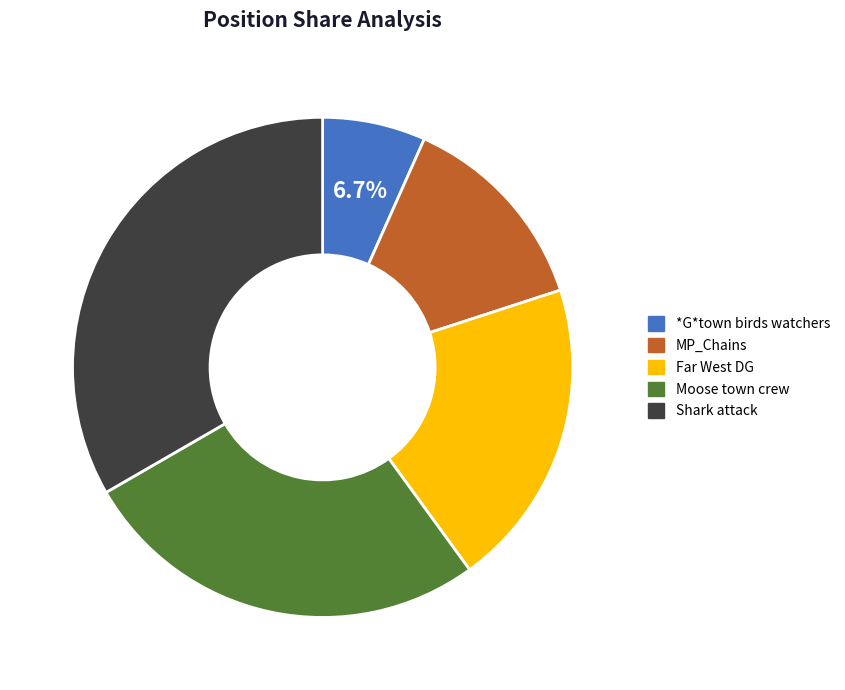

Which has a higher value, Moose town crew or MP_Chains?

Moose town crew